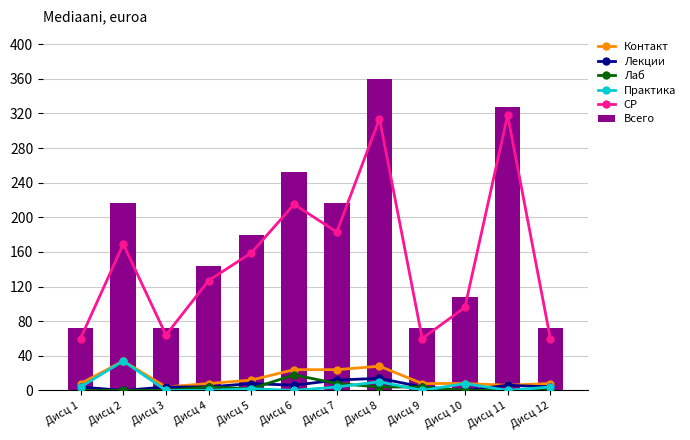

What value does the Контакт series have at Дисц 2, to the nearest 5?

35